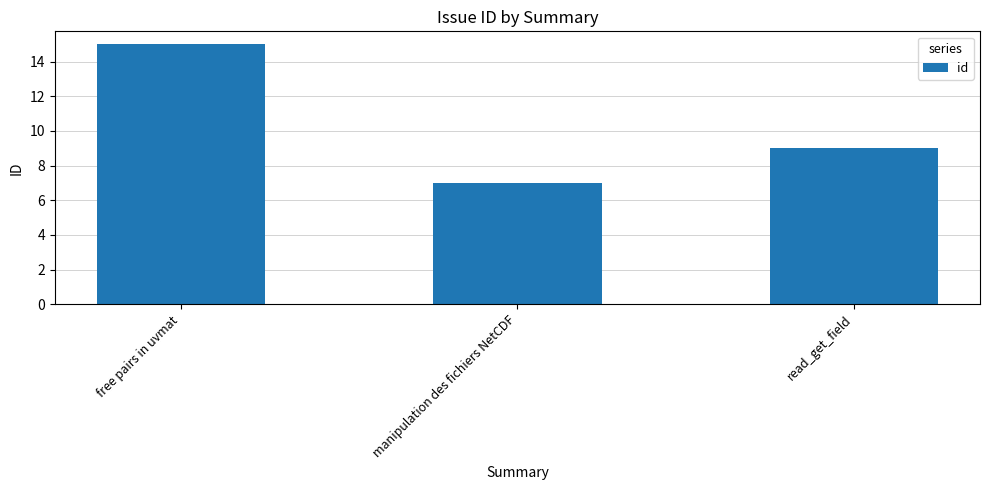

What is the difference between the values at free pairs in uvmat and read_get_field?

6